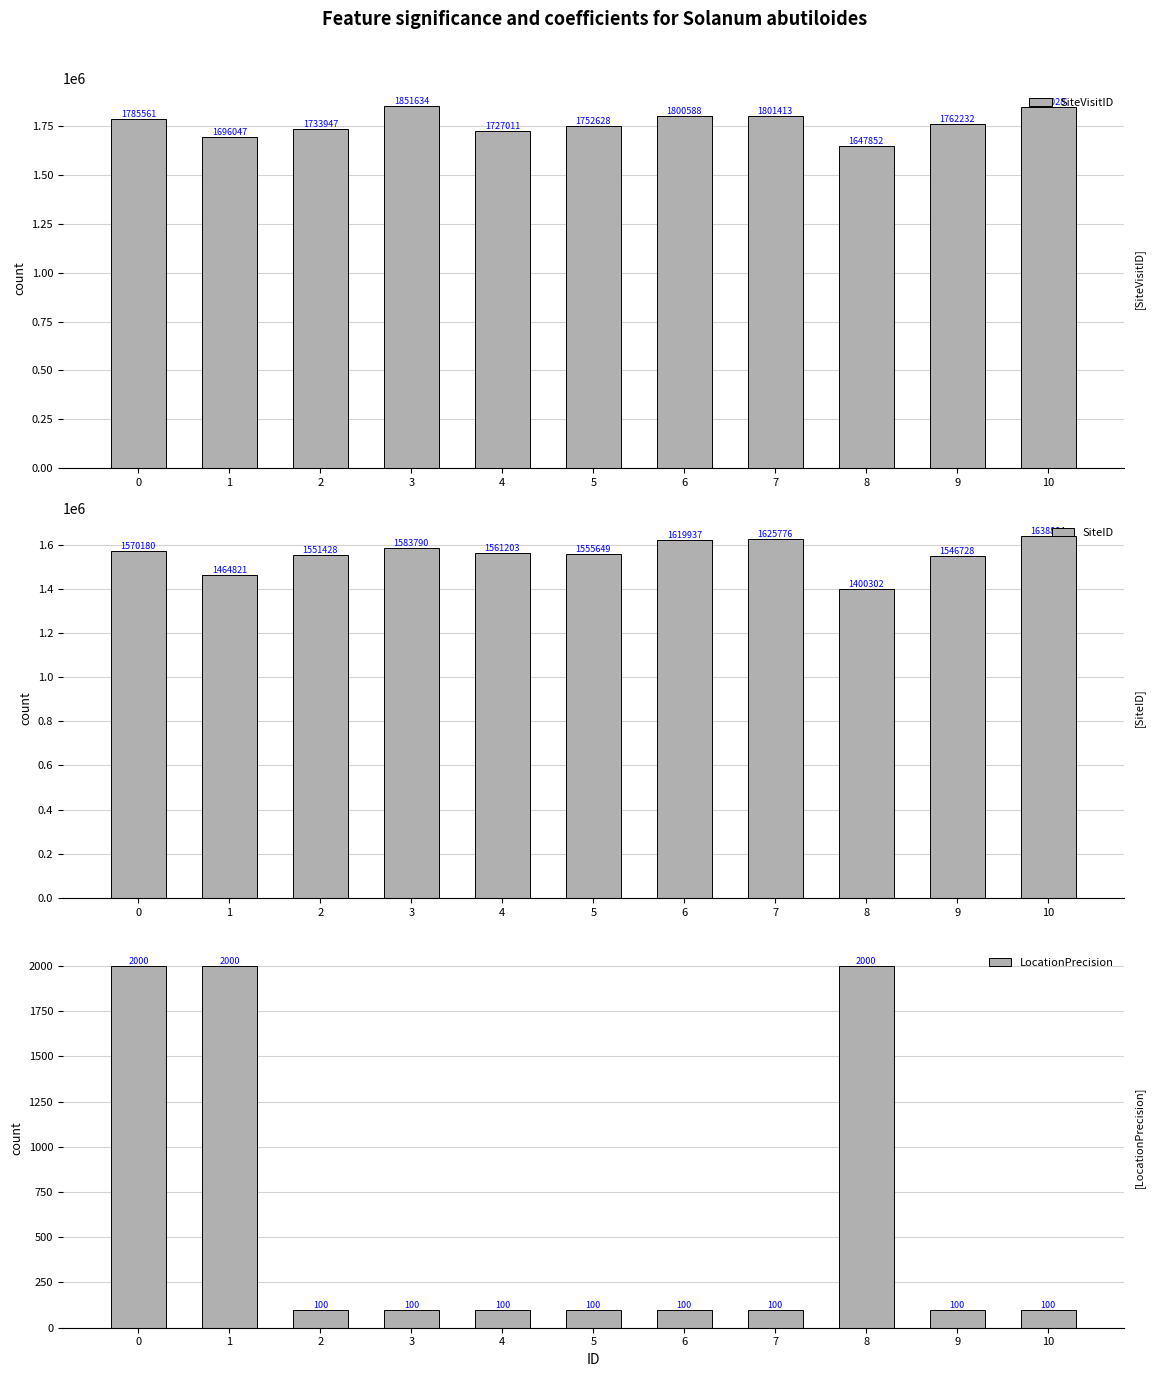

At which category does the chart reach its minimum across all series?

2